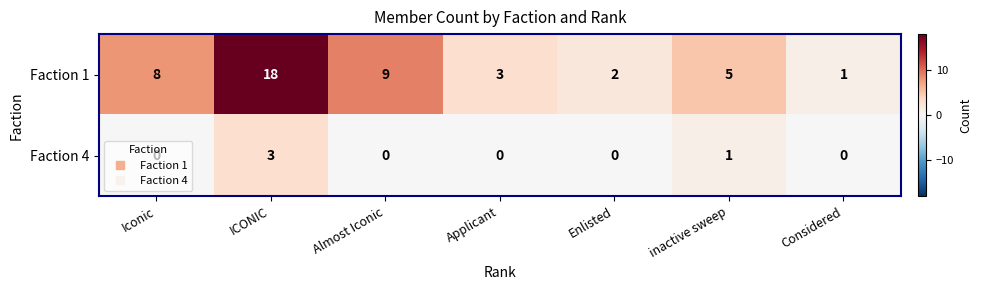

Where is Faction 4 nearest to the value 1?

inactive sweep